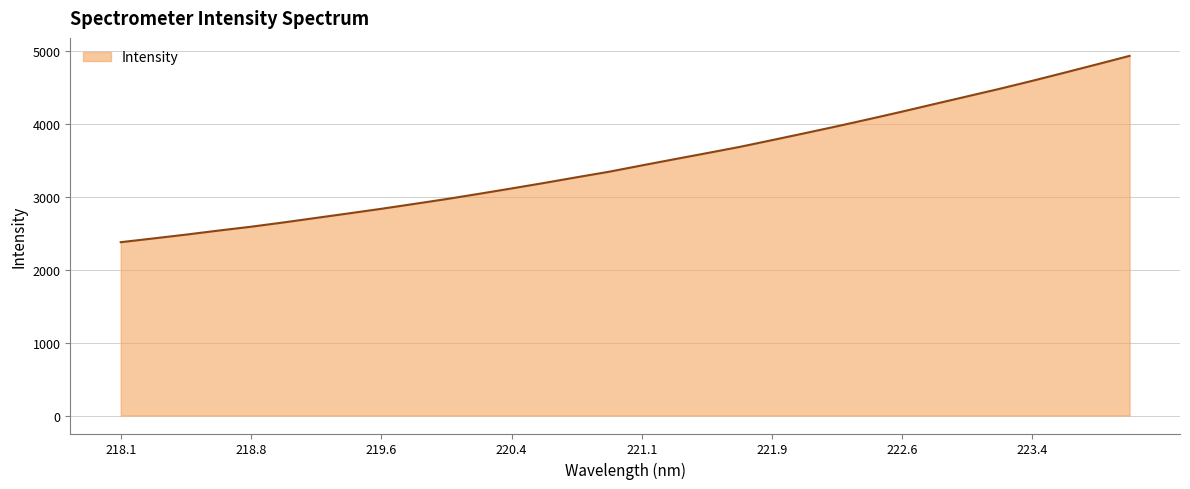

How many lines are shown in the chart?

1